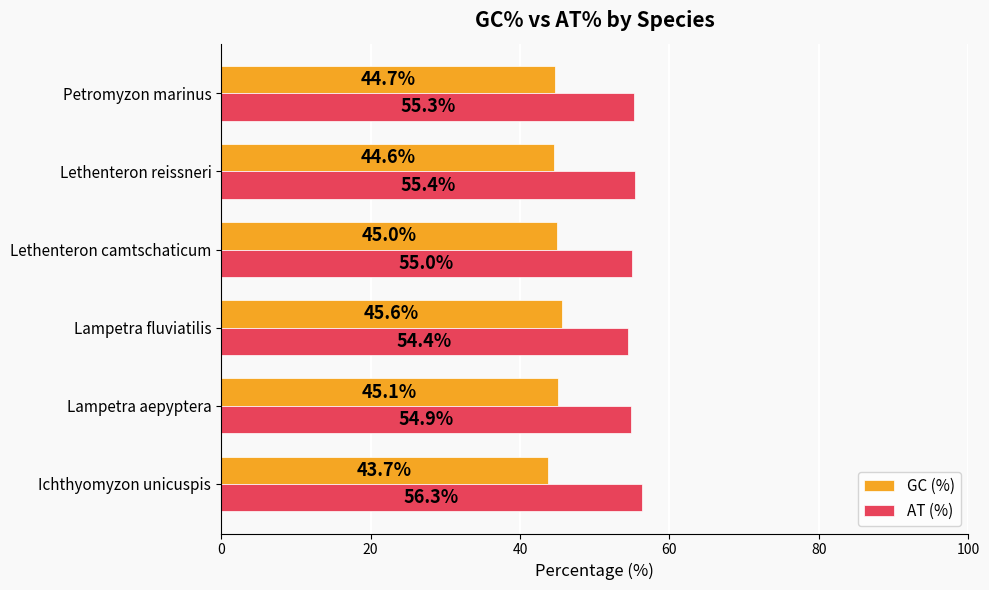

What is the total value across all series at Ichthyomyzon unicuspis?

100.0